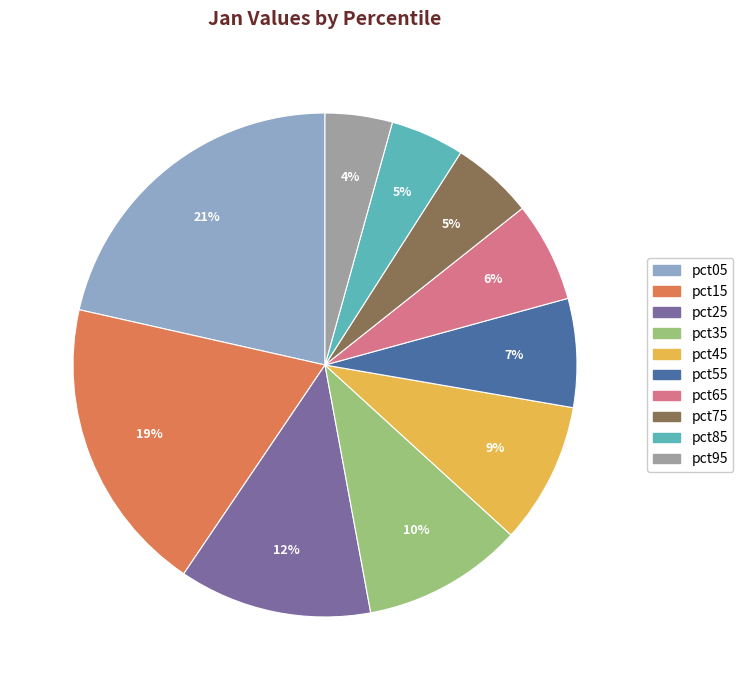

Is the sum of pct55 and pct35 greater than half?

No